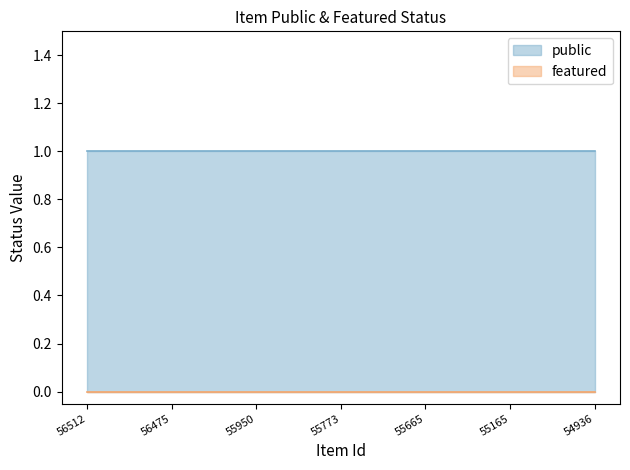

What are all the series names shown in the legend?

public, featured